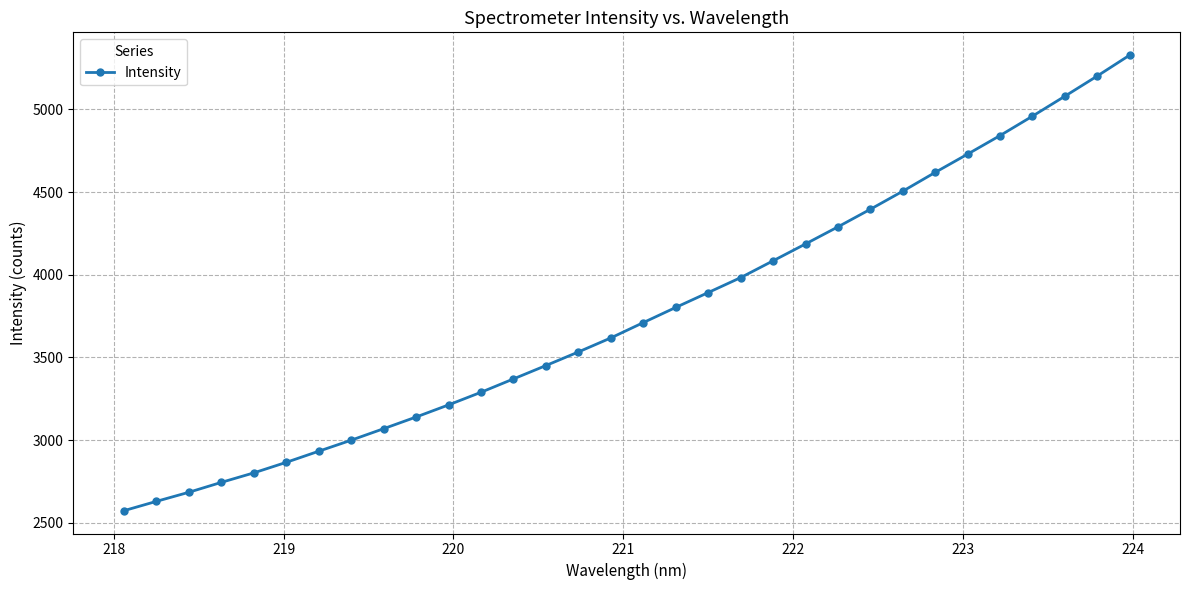

What is the maximum value shown in the chart?

5327.9